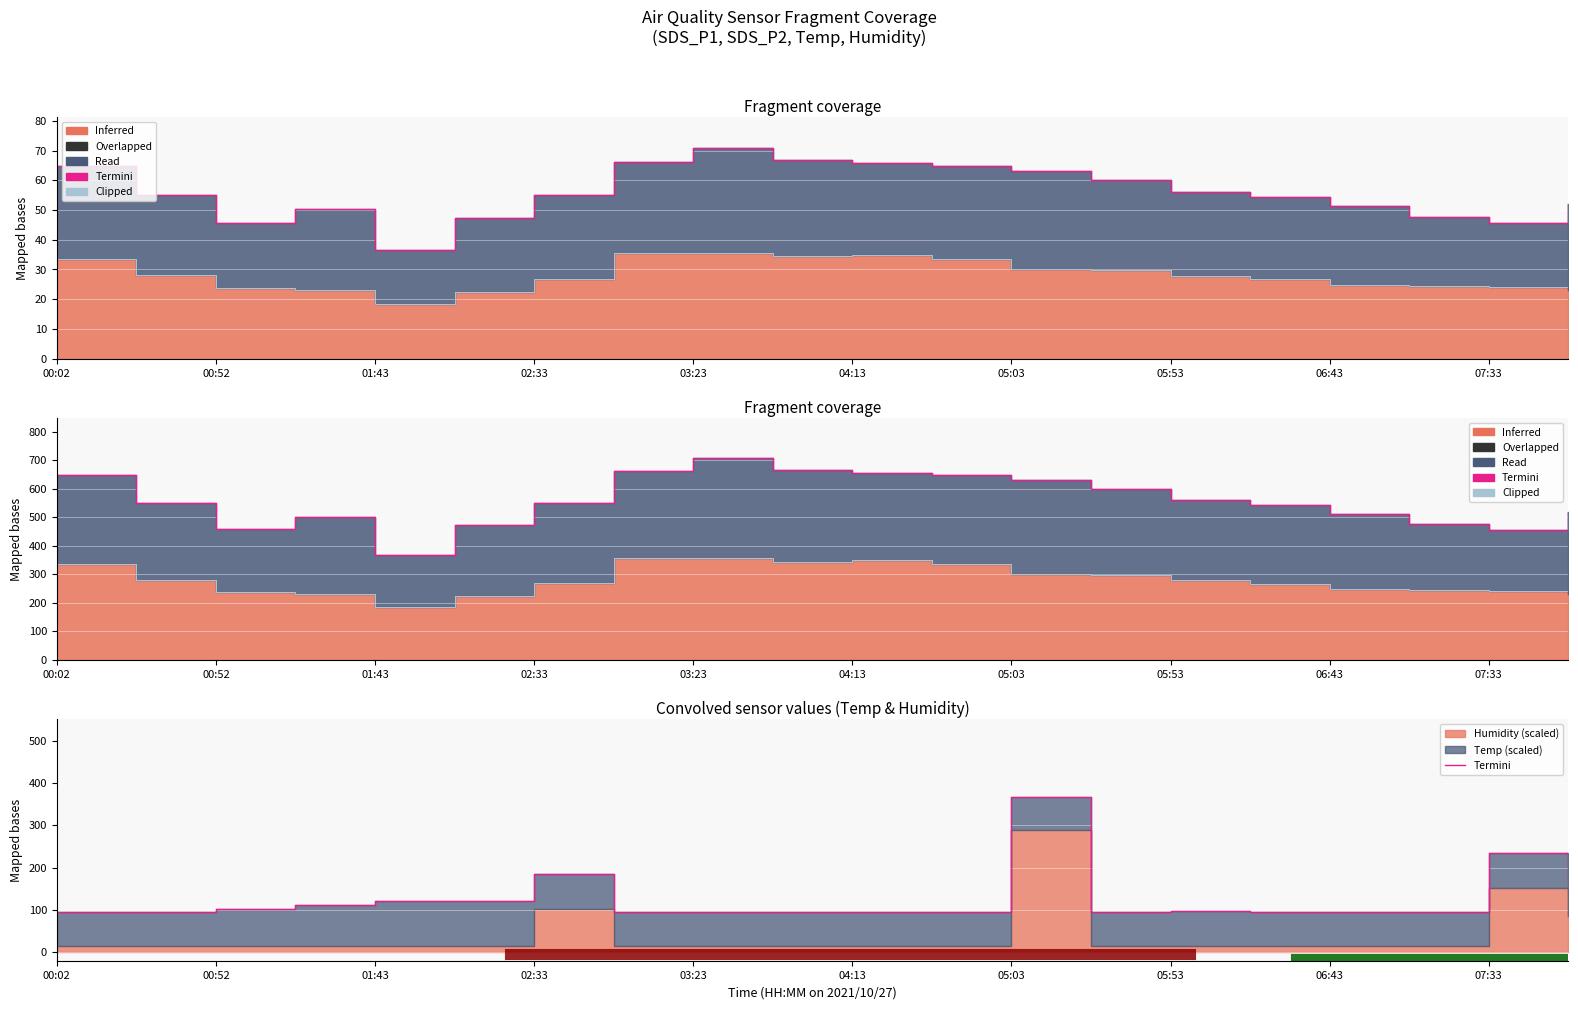

How many values in the Termini series exceed 96?

9